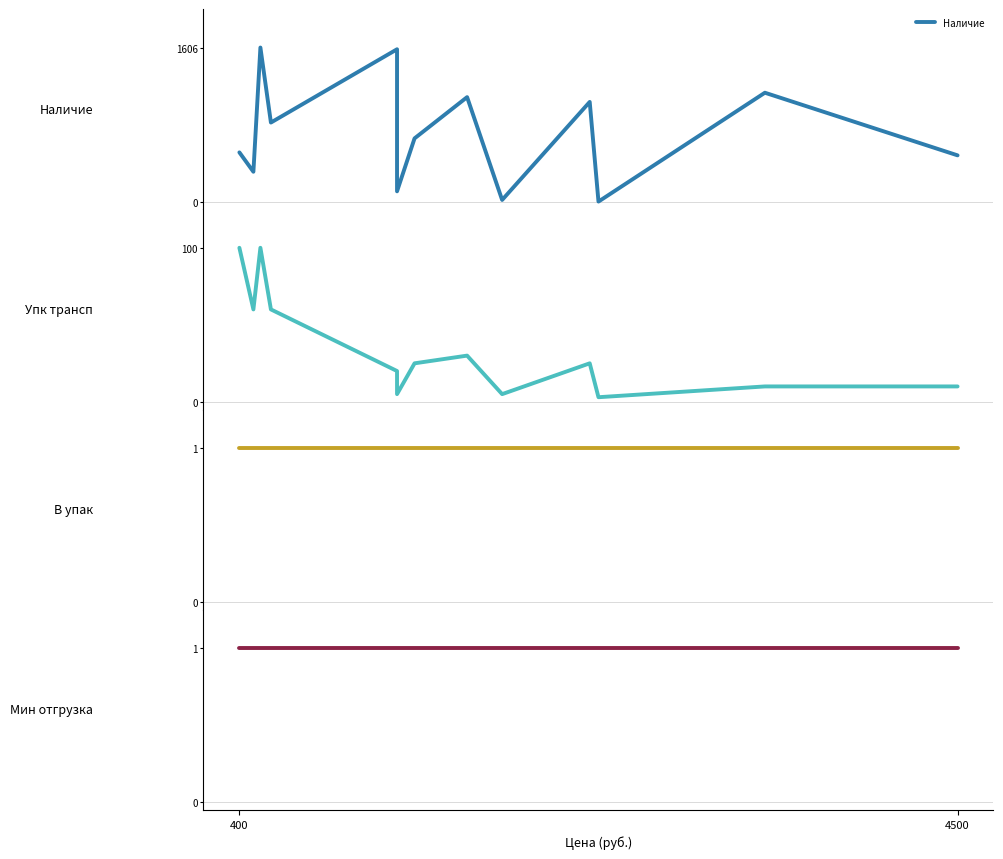

True or false: Наличие has more than 1 points higher than both neighbors.

True